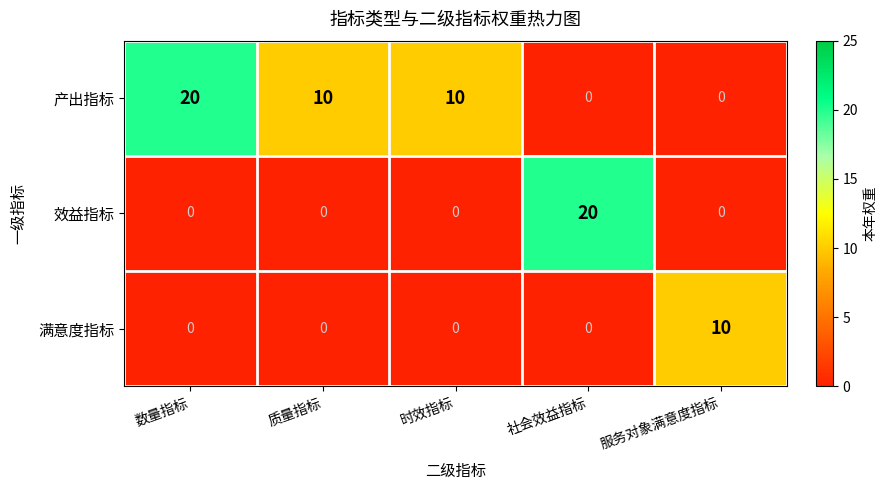

List the series in order of their overall mean, lowest first.

满意度指标, 效益指标, 产出指标